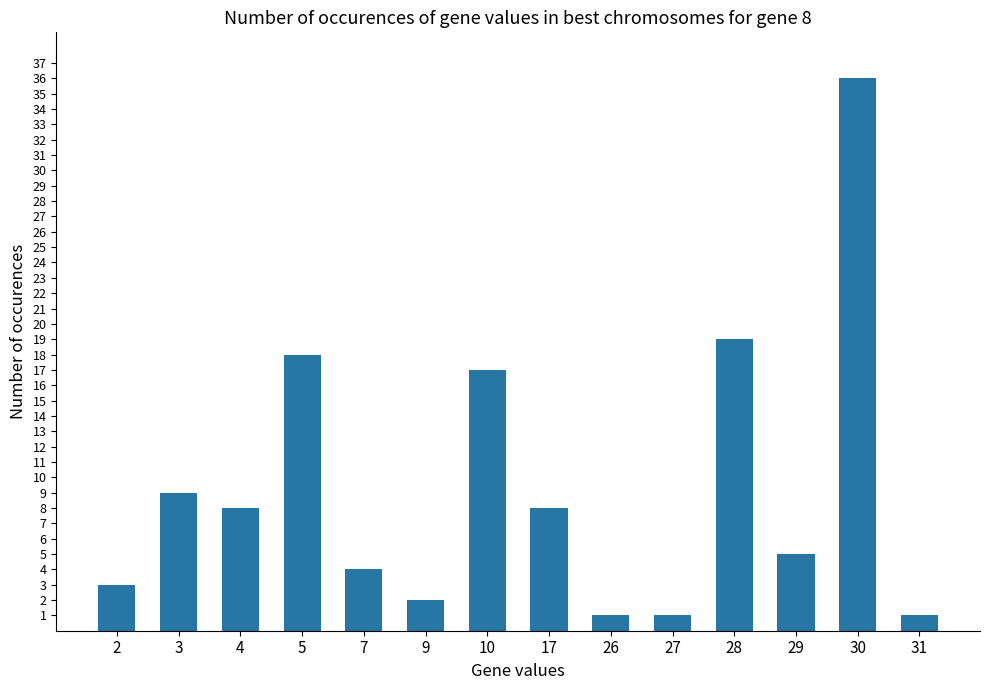

Does the chart contain any negative values?

No